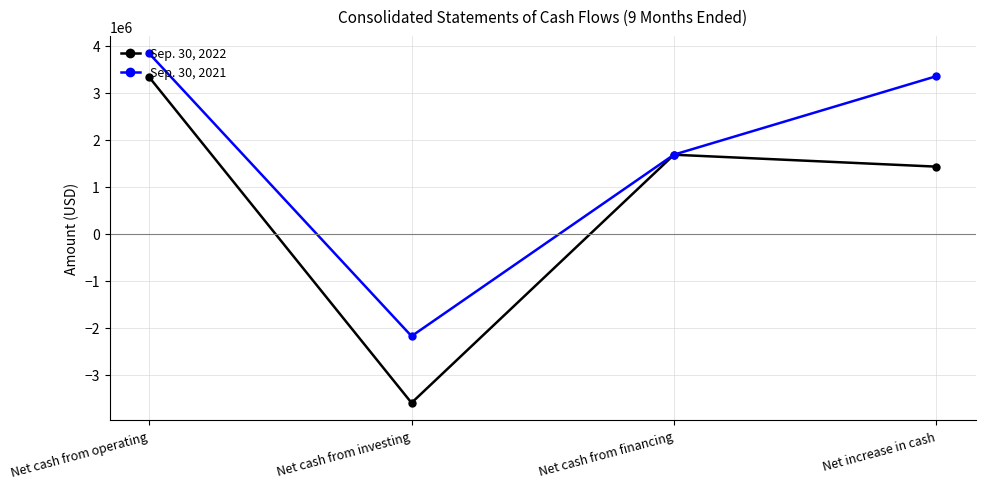

What is the lowest value of the Sep. 30, 2021 series?

-2173841